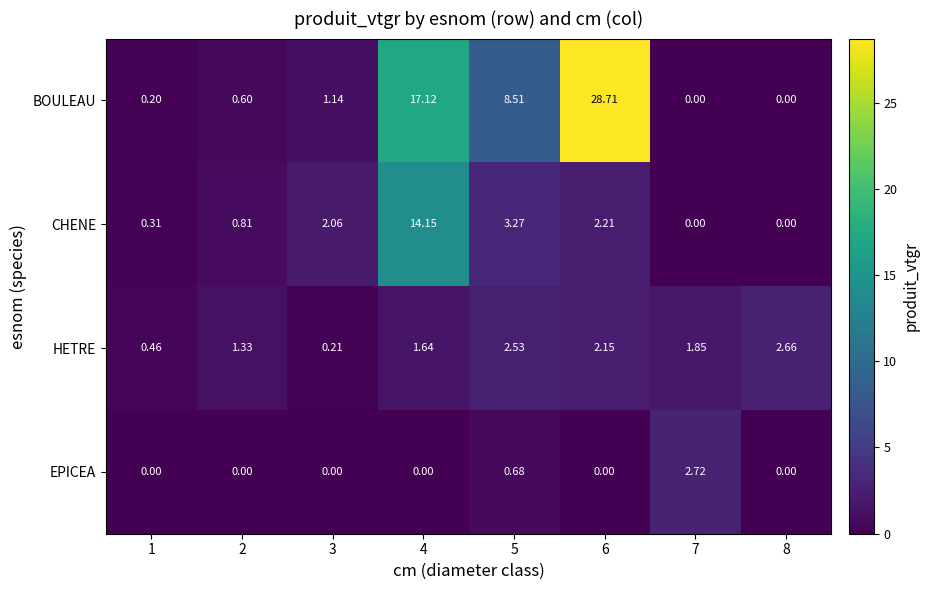

How many values in the CHENE series exceed 2?

4